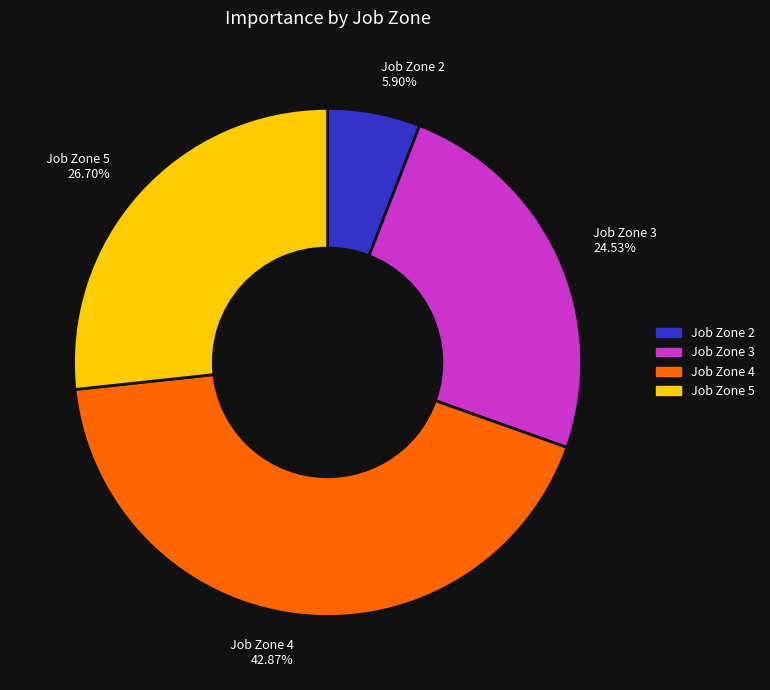

Which slice is the largest?

Job Zone 4